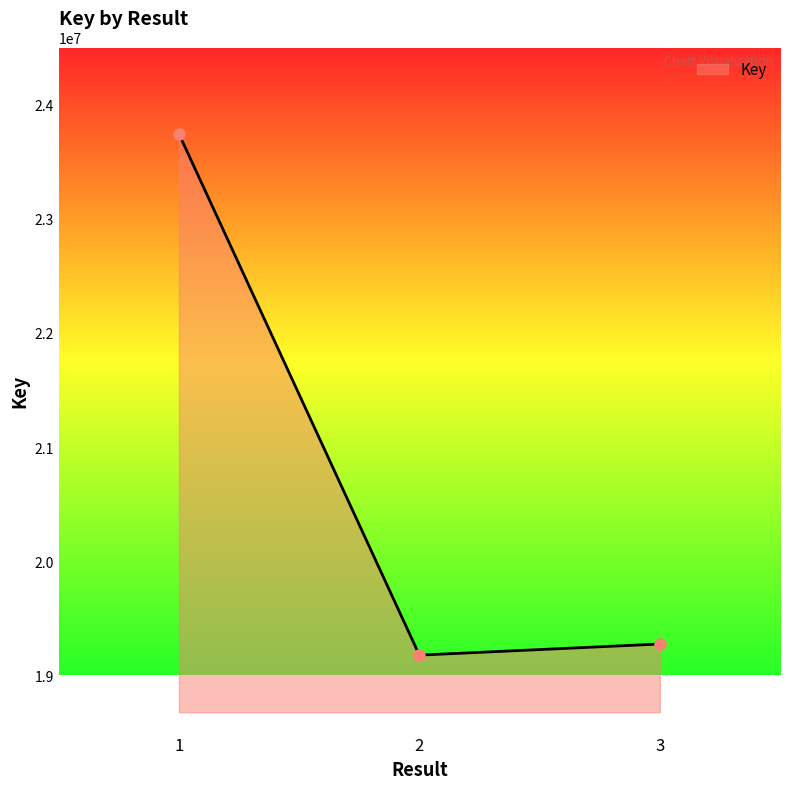

Rank the categories by value from lowest to highest.

2, 3, 1